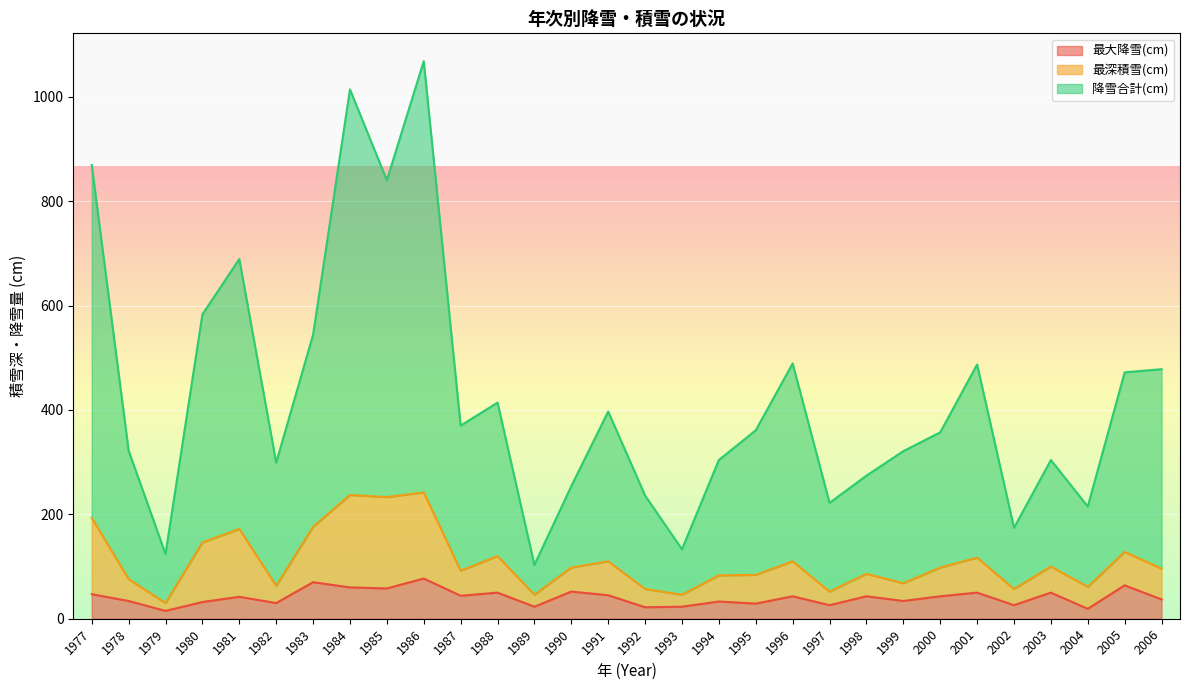

The value of 最大降雪(cm) at 1987 is 44. True or false?

True